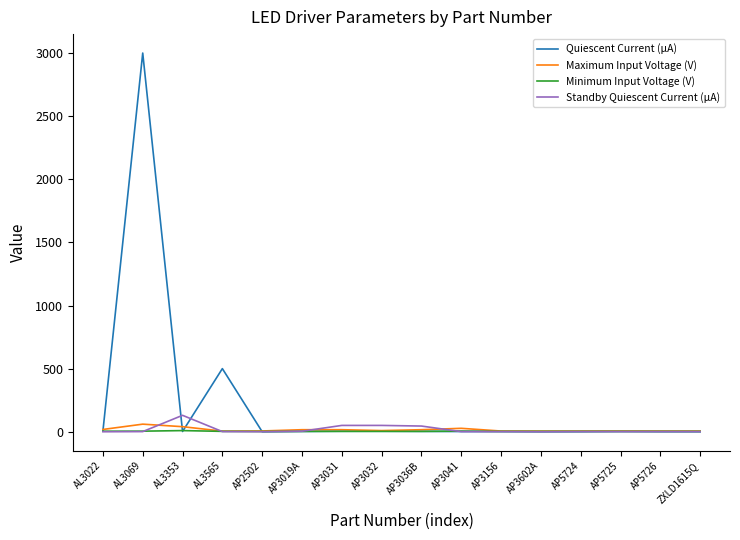

Which series has the widest spread of values?

Quiescent Current (µA)